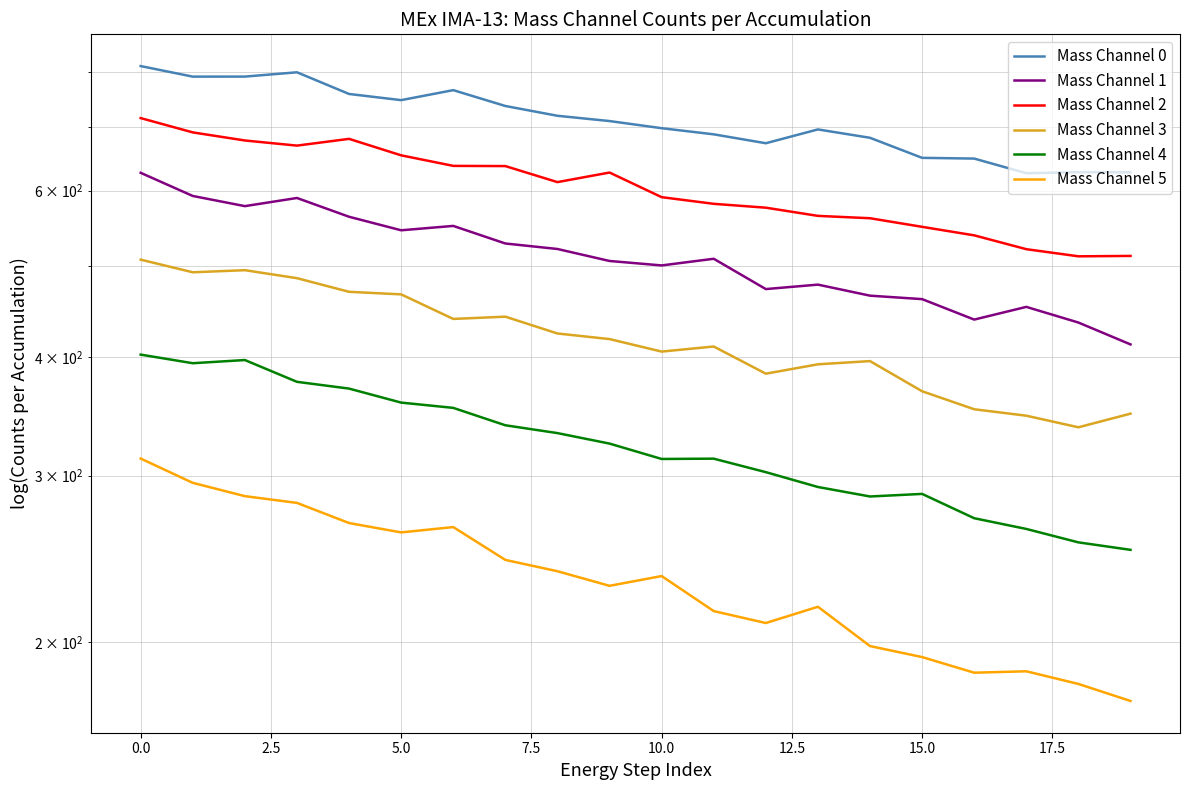

What is the average value of the Mass Channel 1 series?

510.9